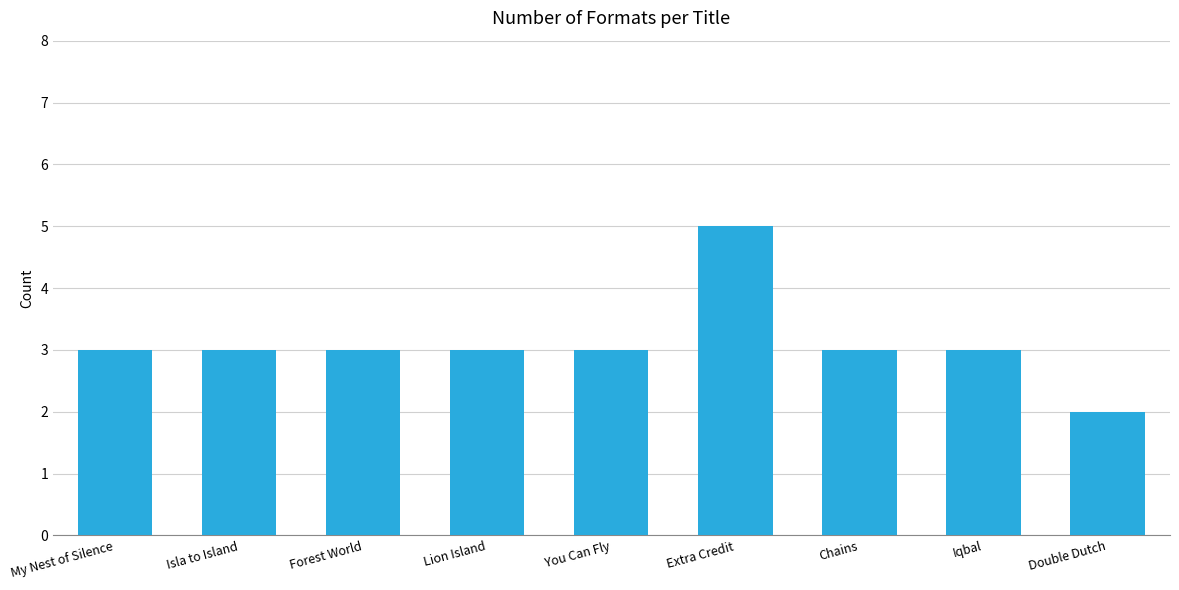

Reading right to left, extract all data points from this chart.

Double Dutch=2	Iqbal=3	Chains=3	Extra Credit=5	You Can Fly=3	Lion Island=3	Forest World=3	Isla to Island=3	My Nest of Silence=3